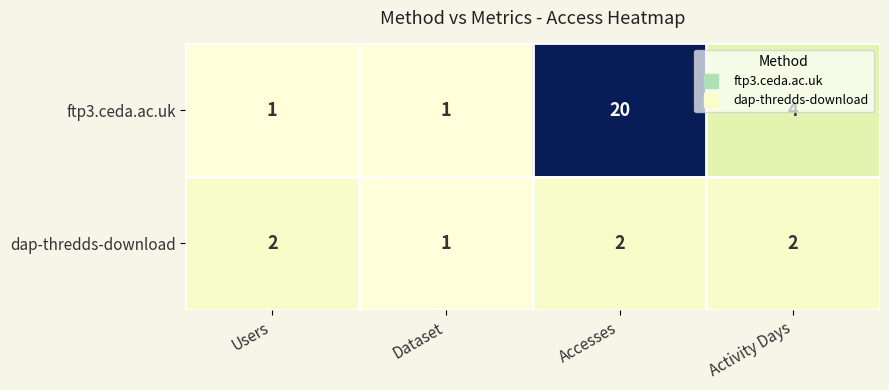

What is the maximum value shown in the chart?

20